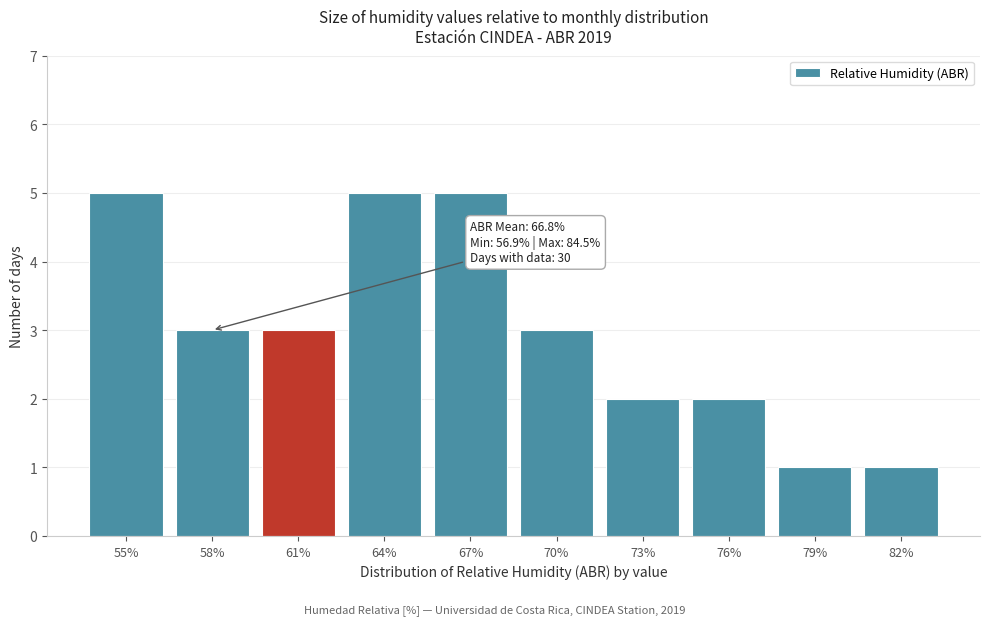

Reading left to right, extract all data points from this chart.

5	3	3	5	5	3	2	2	1	1